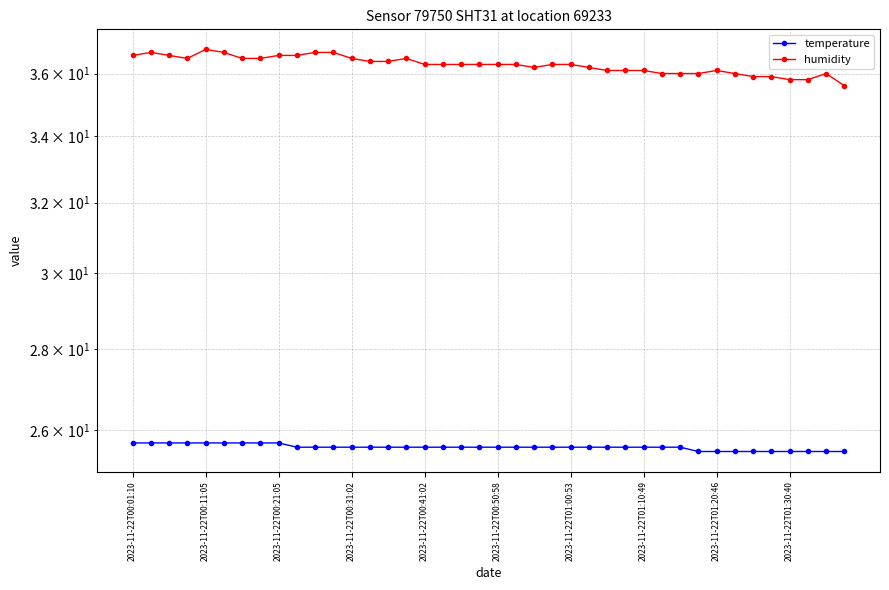

Reading left to right, extract all data points from this chart.

temperature: 25.7	25.7	25.7	25.7	25.7	25.7	25.7	25.7	25.7	25.6	25.6	25.6	25.6	25.6	25.6	25.6	25.6	25.6	25.6	25.6	25.6	25.6	25.6	25.6	25.6	25.6	25.6	25.6	25.6	25.6	25.6	25.5	25.5	25.5	25.5	25.5	25.5	25.5	25.5	25.5
humidity: 36.6	36.7	36.6	36.5	36.8	36.7	36.5	36.5	36.6	36.6	36.7	36.7	36.5	36.4	36.4	36.5	36.3	36.3	36.3	36.3	36.3	36.3	36.2	36.3	36.3	36.2	36.1	36.1	36.1	36.0	36.0	36.0	36.1	36.0	35.9	35.9	35.8	35.8	36.0	35.6